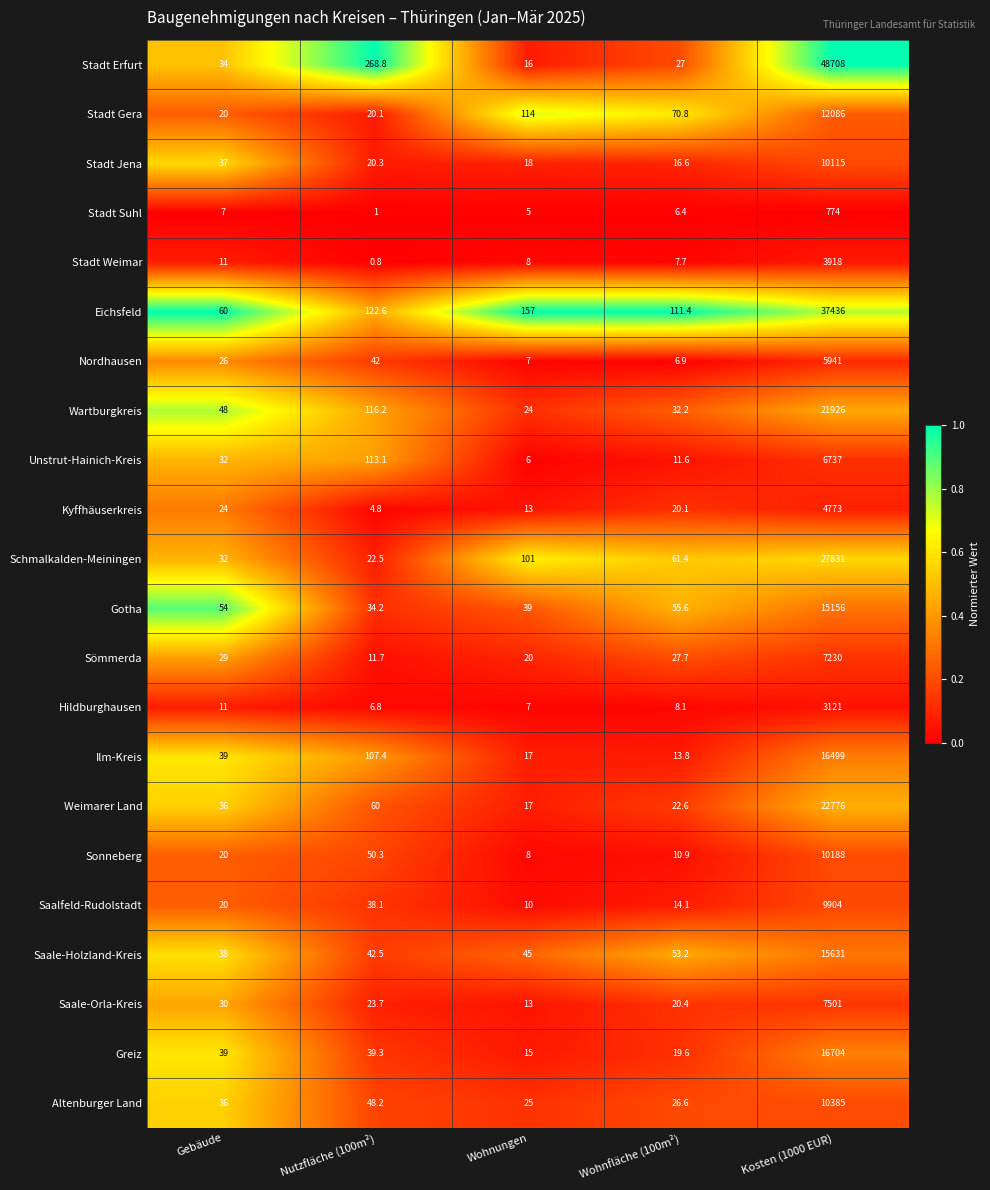

What is the greatest value displayed?

48708.0